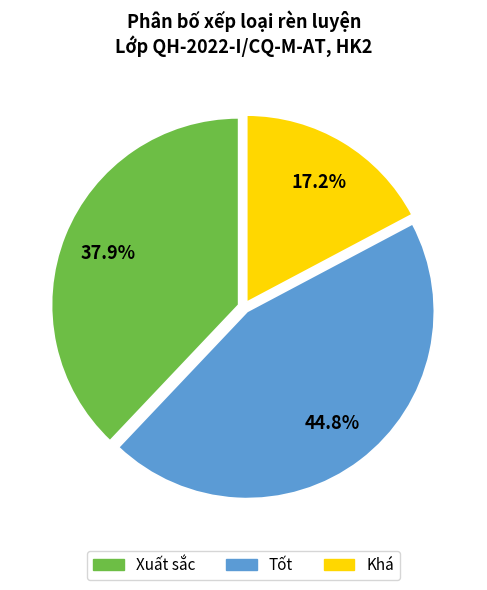

What percentage is the Xuất sắc slice, to the nearest percent?

38%